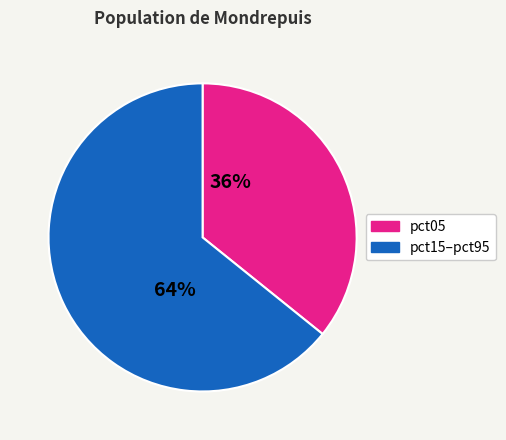

How many slices are in this pie chart?

2